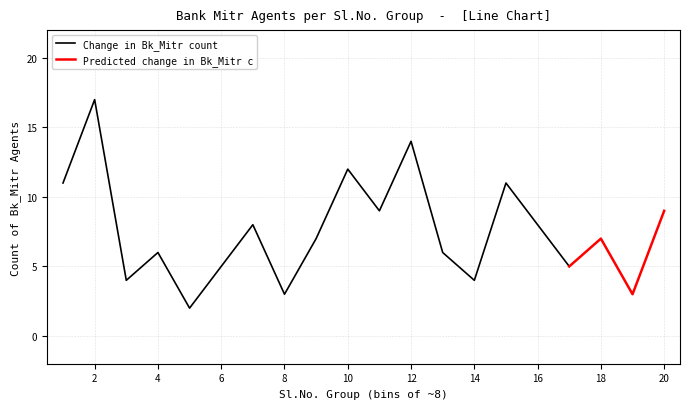

The value of Change in Bk_Mitr count at 12 is 14. True or false?

True